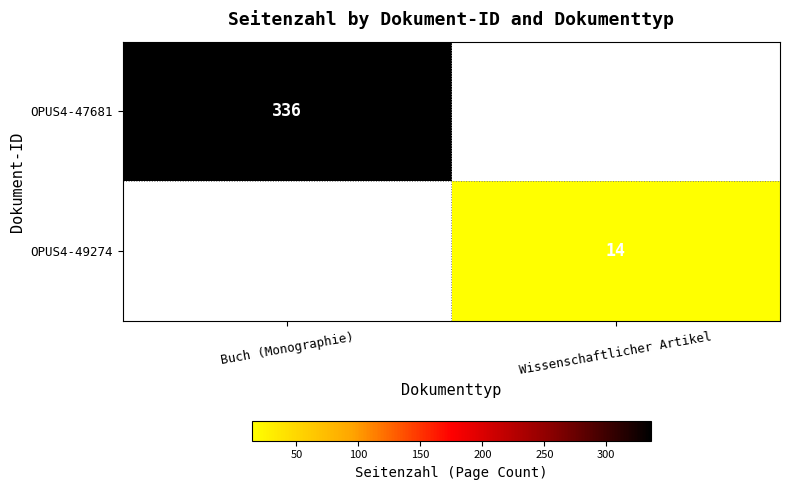

At how many categories does at least one series exceed 298?

1